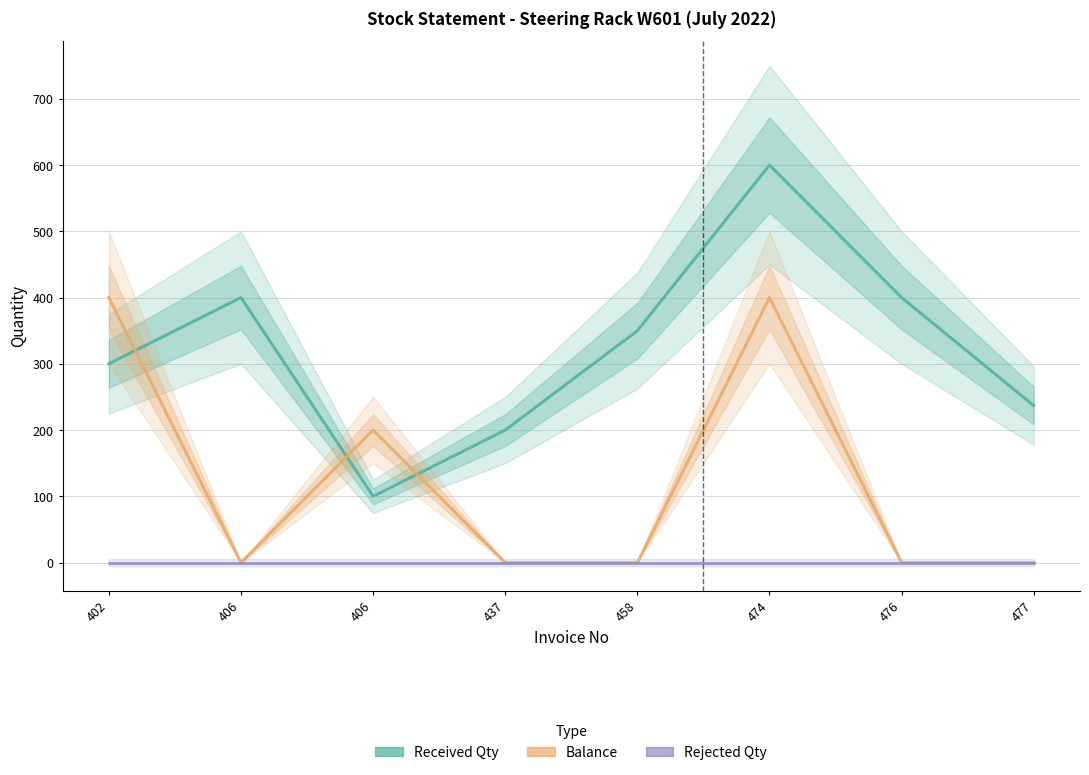

Reading left to right, extract all data points from this chart.

Received Qty: 300	400	100	200	350	600	400	237
Balance: 400	0	200	0	0	400	0	0
Rejected Qty: 0	0	0	0	0	0	0	0